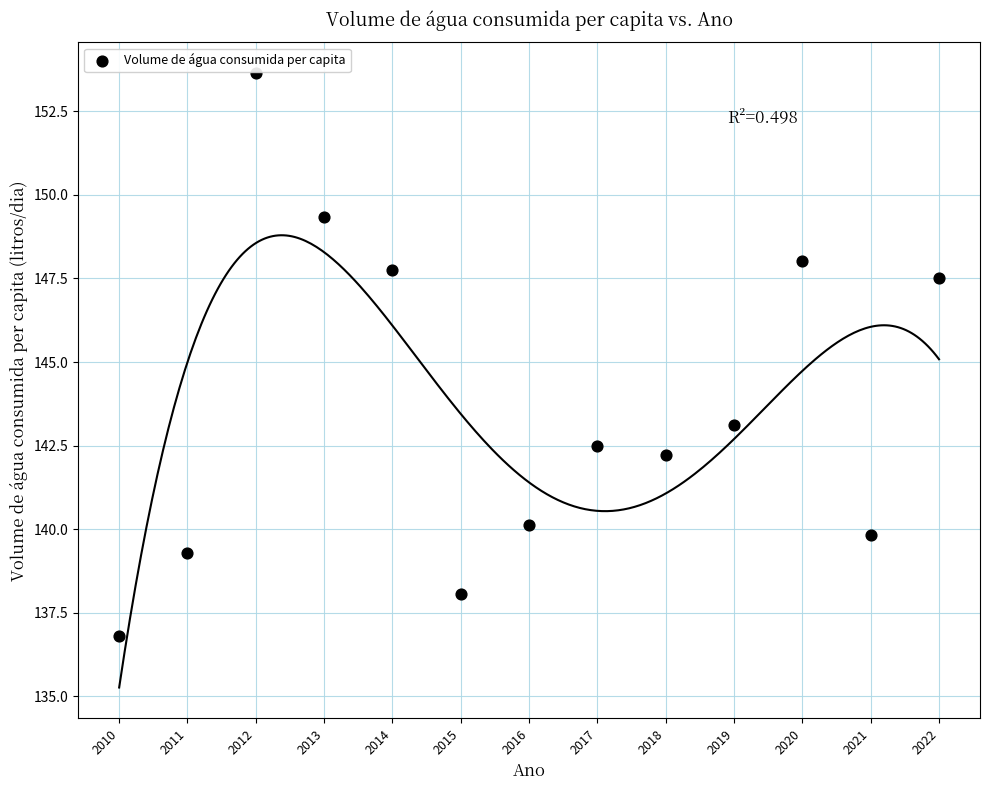

What is the range of X values (max minus min)?

12.0